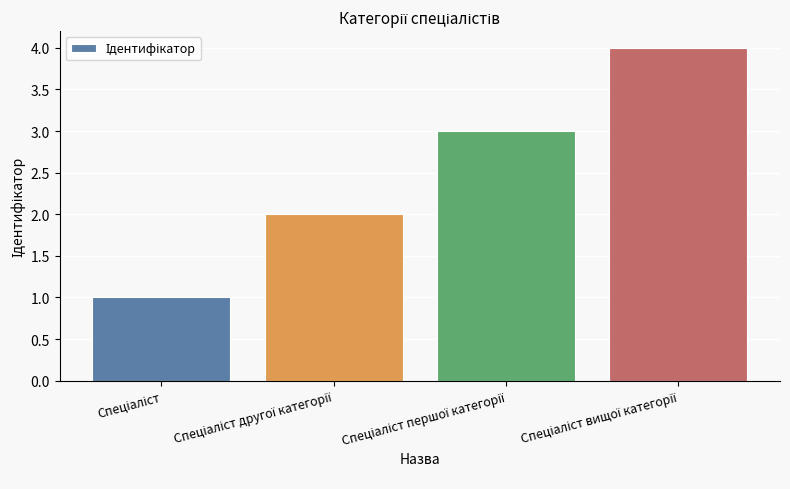

What is the maximum value shown in the chart?

4